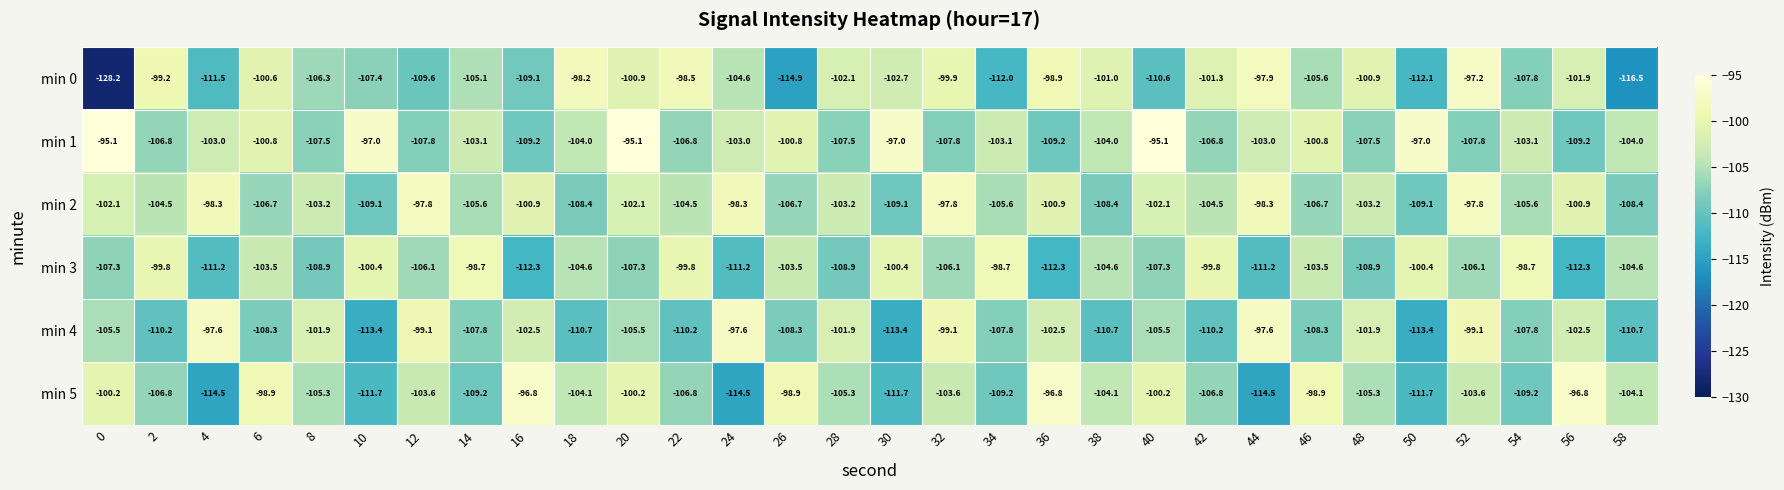

True or false: min 3 has a value of -98.7 at 34.

True